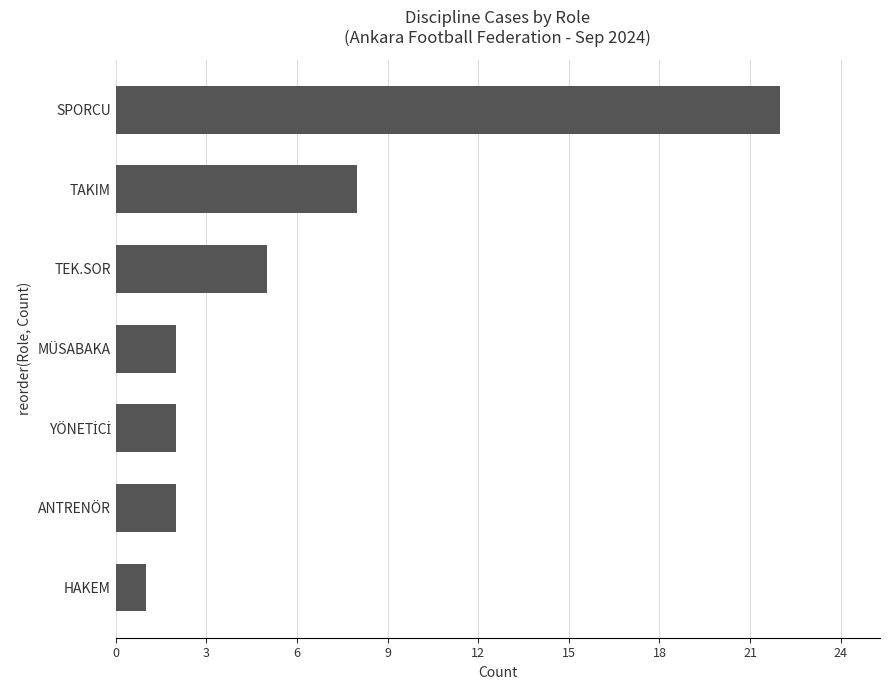

What is the change in value from ANTRENÖR to SPORCU?

+20